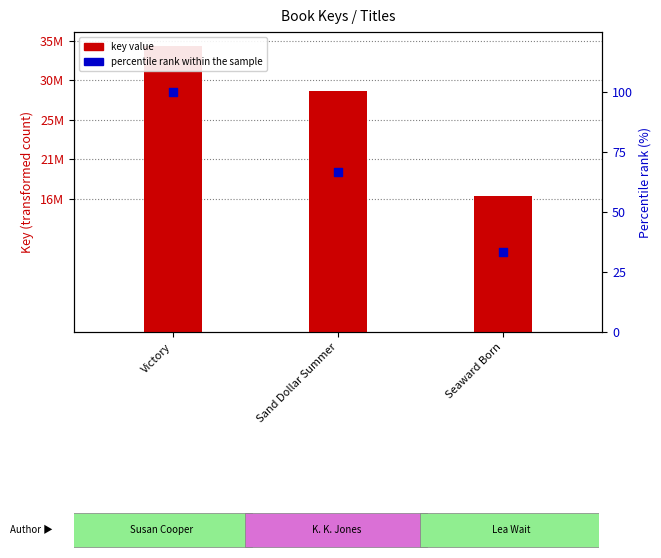

Which series has the largest total across all categories?

key value